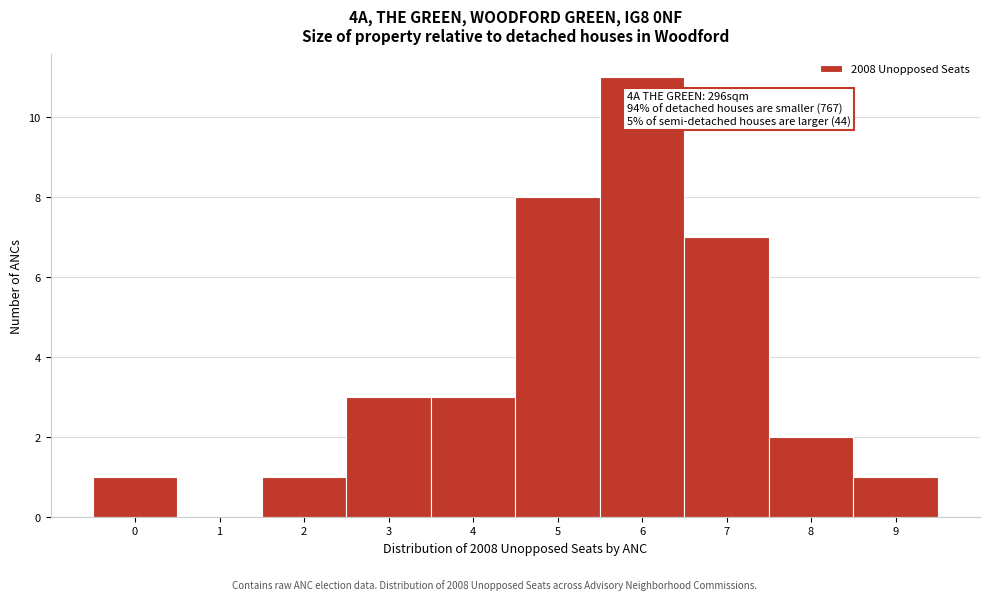

Over which range of the x-axis is the bar tallest?

5.5 to 6.5